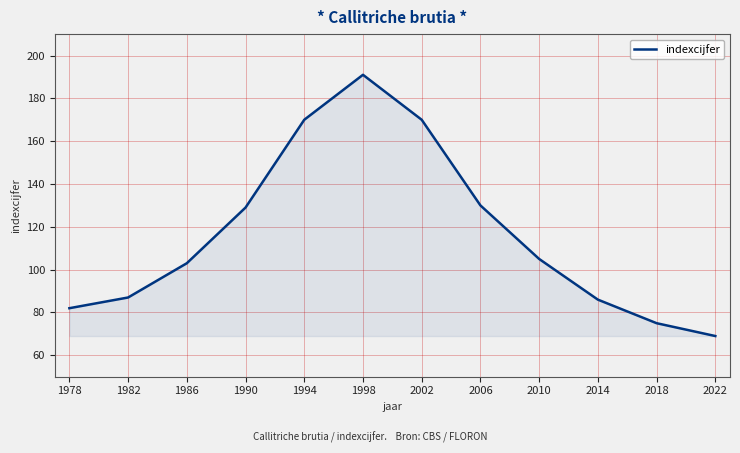

How many interior local peaks (higher than both neighbors) does the data have?

1